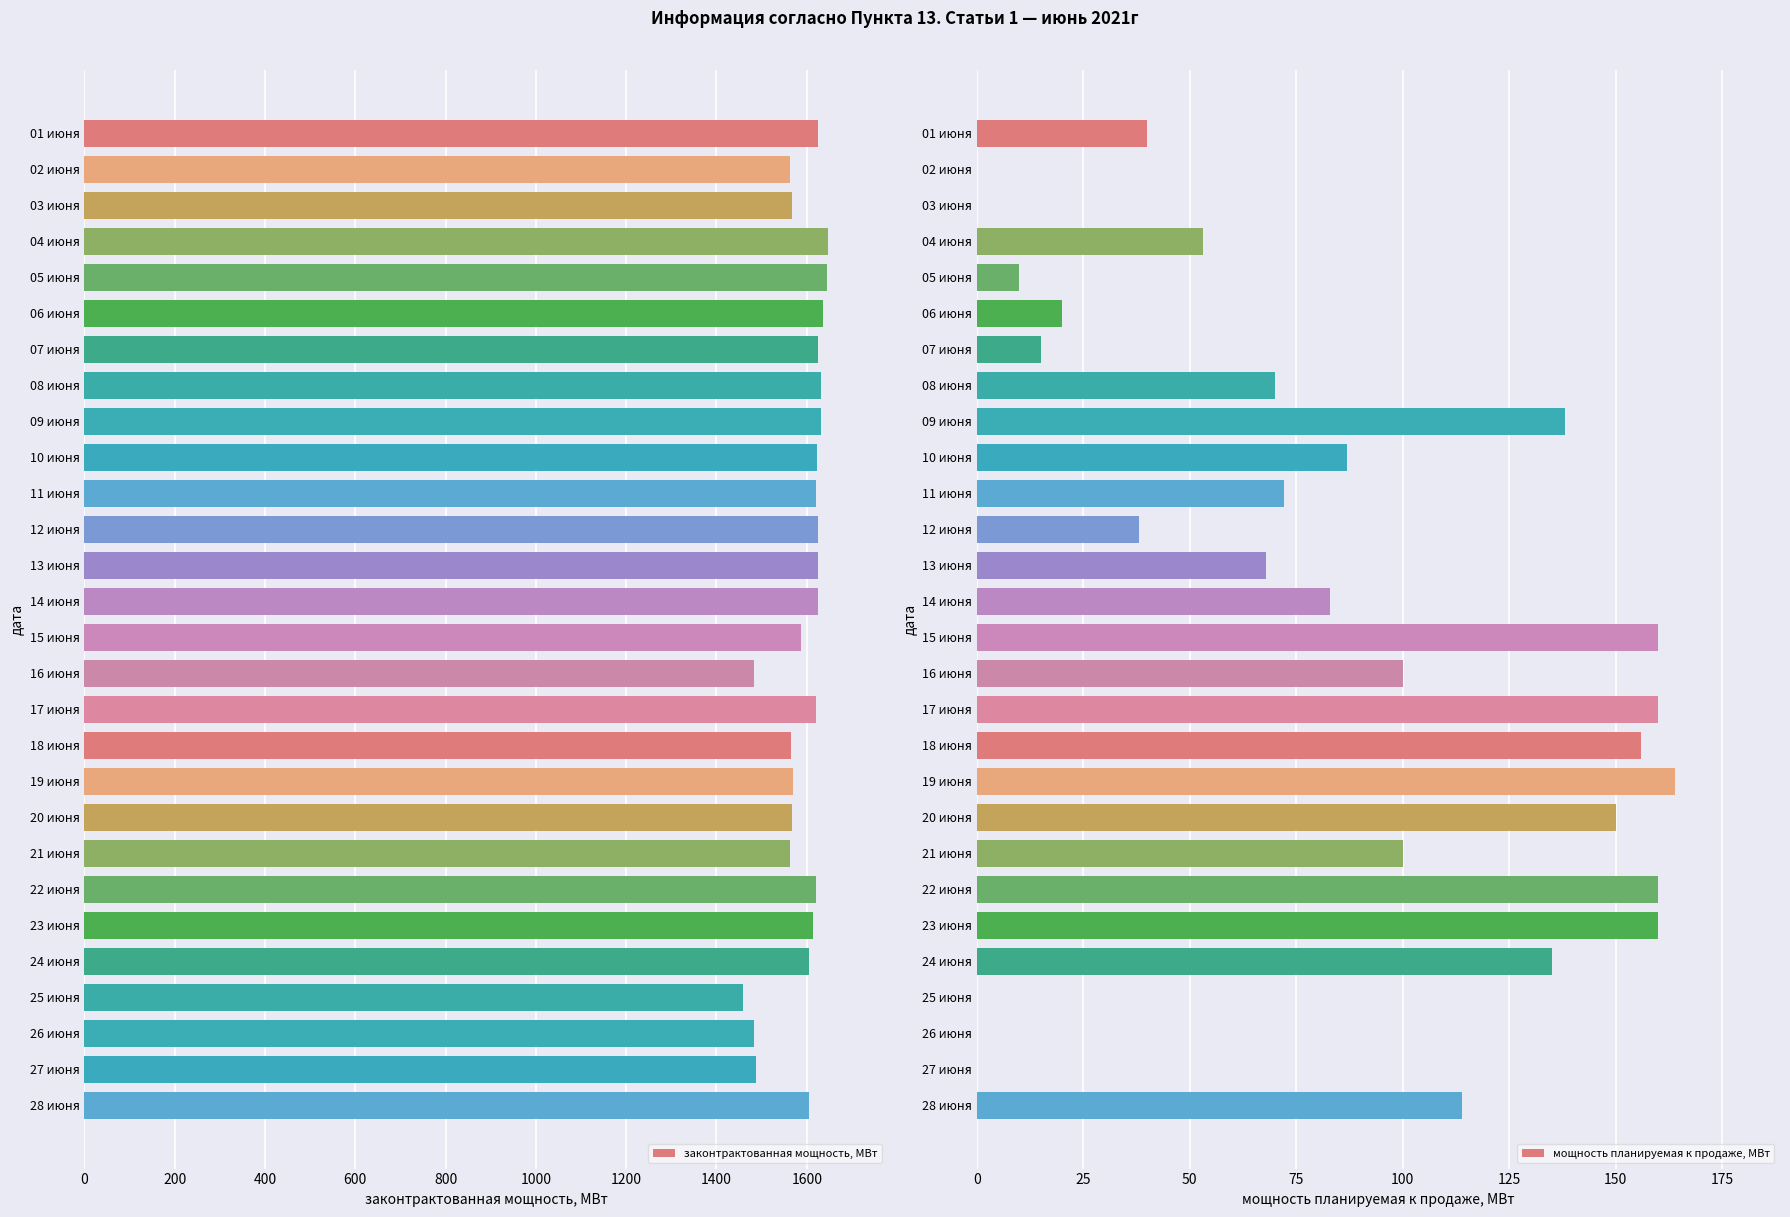

How many bars are there in total?

56